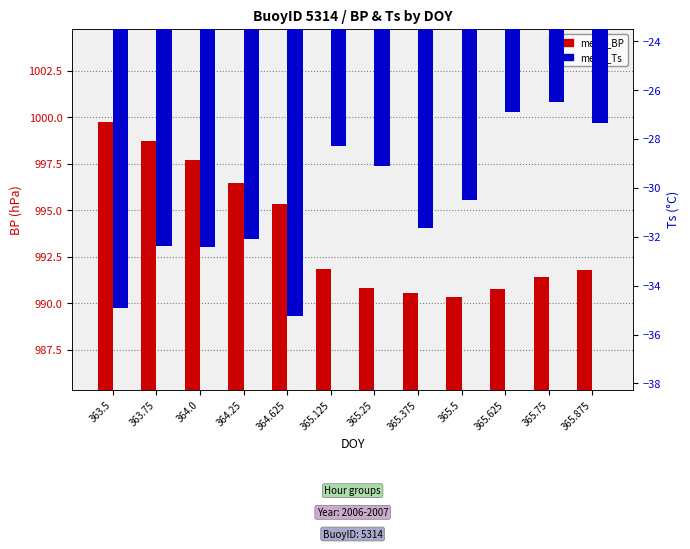

Reading left to right, what are all the values shown in this chart?

mean_BP: 999.8	998.7	997.7	996.5	995.4	991.8	990.8	990.5	990.3	990.8	991.4	991.8
mean_Ts: -34.9	-32.4	-32.4	-32.1	-35.3	-28.3	-29.1	-31.6	-30.5	-26.9	-26.5	-27.3